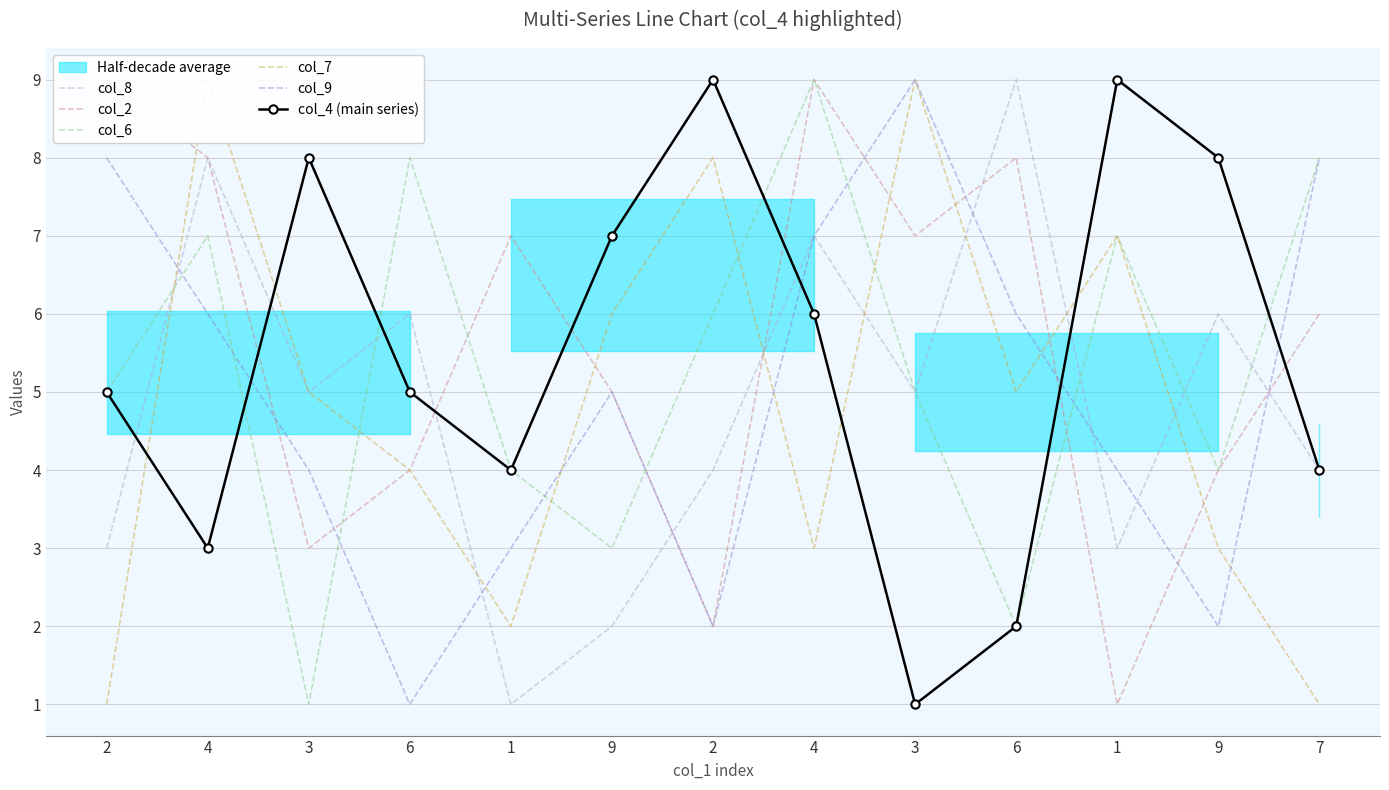

What is the label of the 7th point from the right?

2